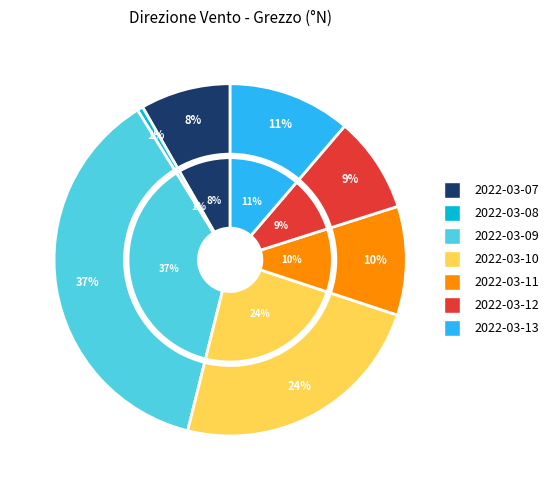

What percentage is NOT represented by 2022-03-11?

90.0%